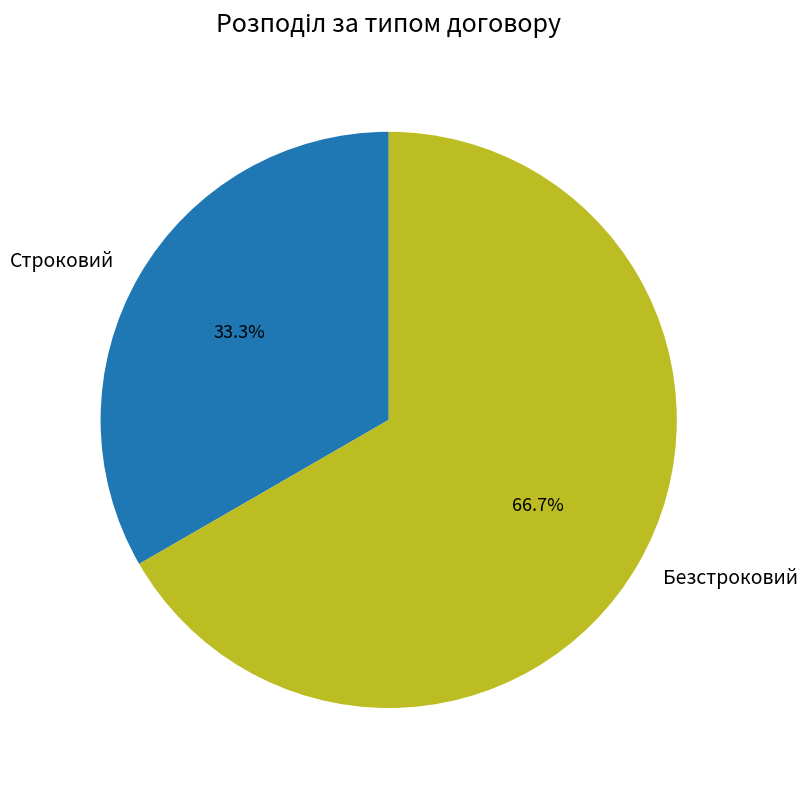

Which category accounts for the majority?

Безстроковий